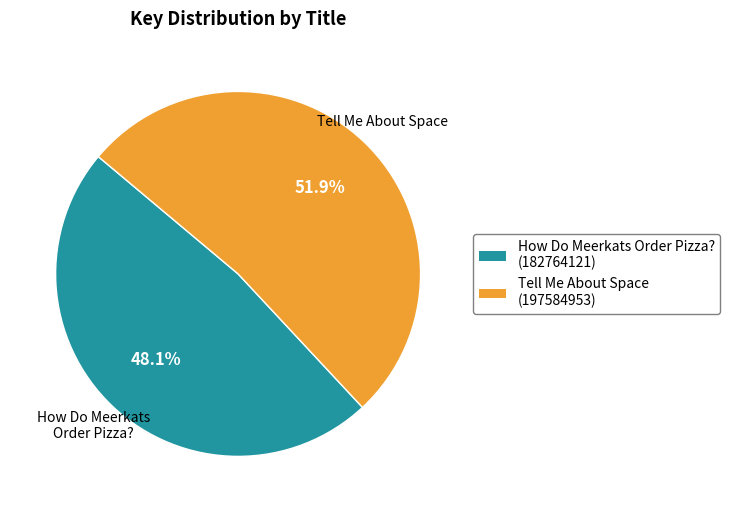

True or false: How Do Meerkats Order Pizza? (182764121) accounts for 48% of the total.

True